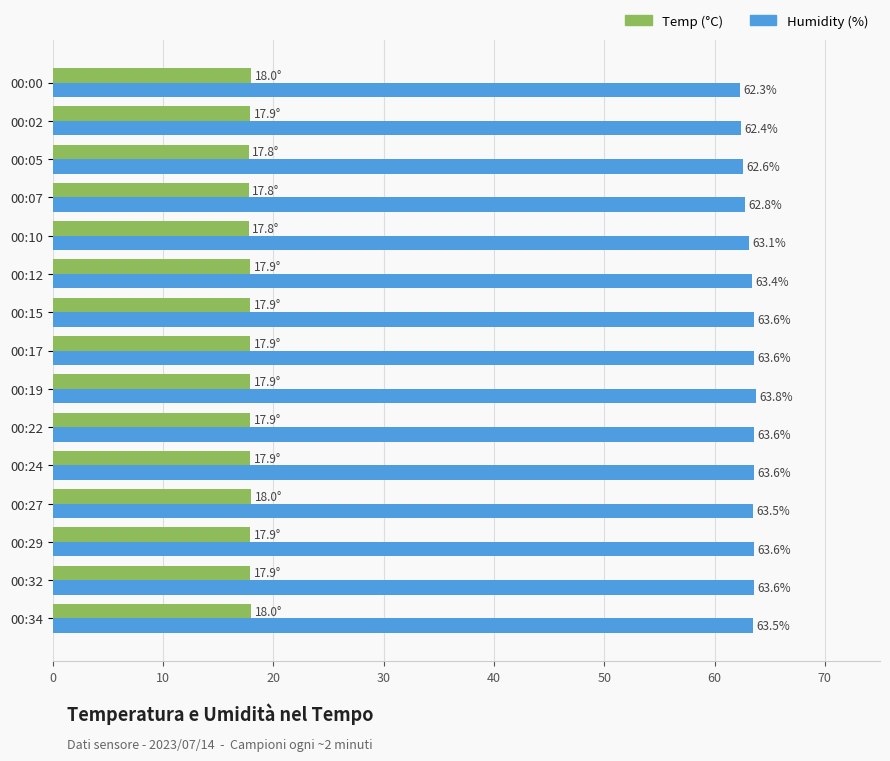

What is the difference between the highest and lowest values at 00:29?

45.7